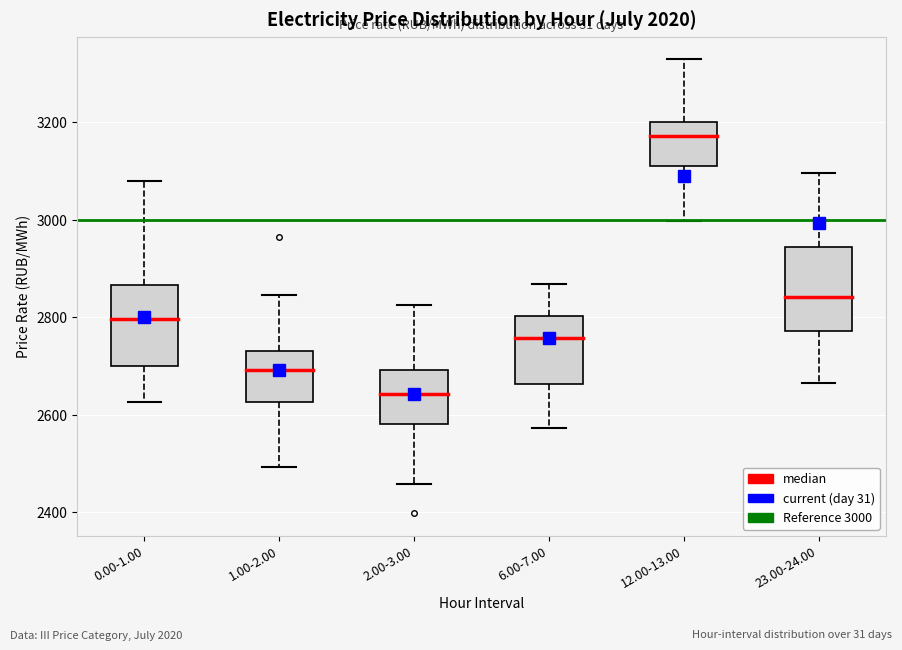

Which box's median line is the lowest?

2.00-3.00